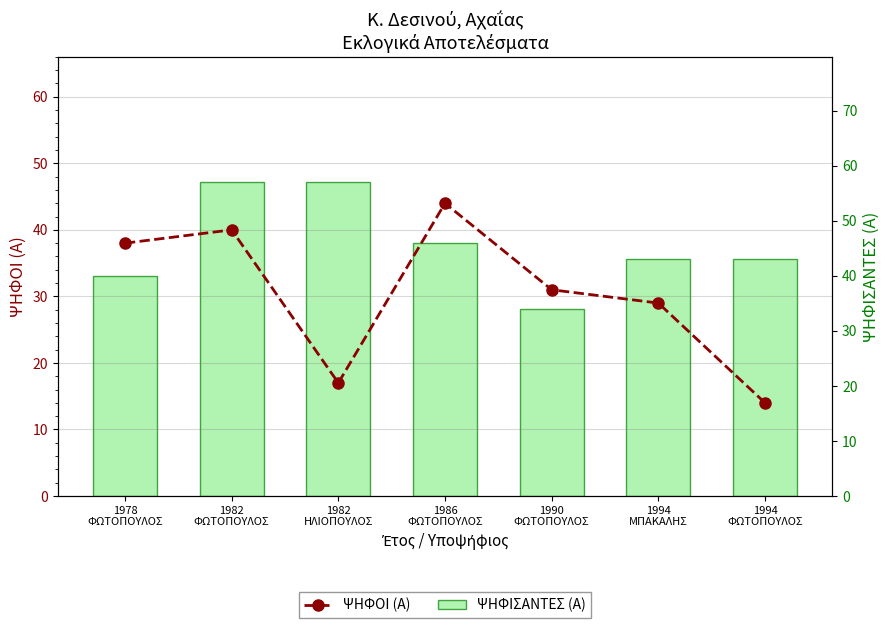

Reading left to right, what are all the values shown in this chart?

ΨΗΦΟΙ (Α): 1978
ΦΩΤΟΠΟΥΛΟΣ=38	1982
ΦΩΤΟΠΟΥΛΟΣ=40	1982
ΗΛΙΟΠΟΥΛΟΣ=17	1986
ΦΩΤΟΠΟΥΛΟΣ=44	1990
ΦΩΤΟΠΟΥΛΟΣ=31	1994
ΜΠΑΚΑΛΗΣ=29	1994
ΦΩΤΟΠΟΥΛΟΣ=14
ΨΗΦΙΣΑΝΤΕΣ (Α): 1978
ΦΩΤΟΠΟΥΛΟΣ=40	1982
ΦΩΤΟΠΟΥΛΟΣ=57	1982
ΗΛΙΟΠΟΥΛΟΣ=57	1986
ΦΩΤΟΠΟΥΛΟΣ=46	1990
ΦΩΤΟΠΟΥΛΟΣ=34	1994
ΜΠΑΚΑΛΗΣ=43	1994
ΦΩΤΟΠΟΥΛΟΣ=43